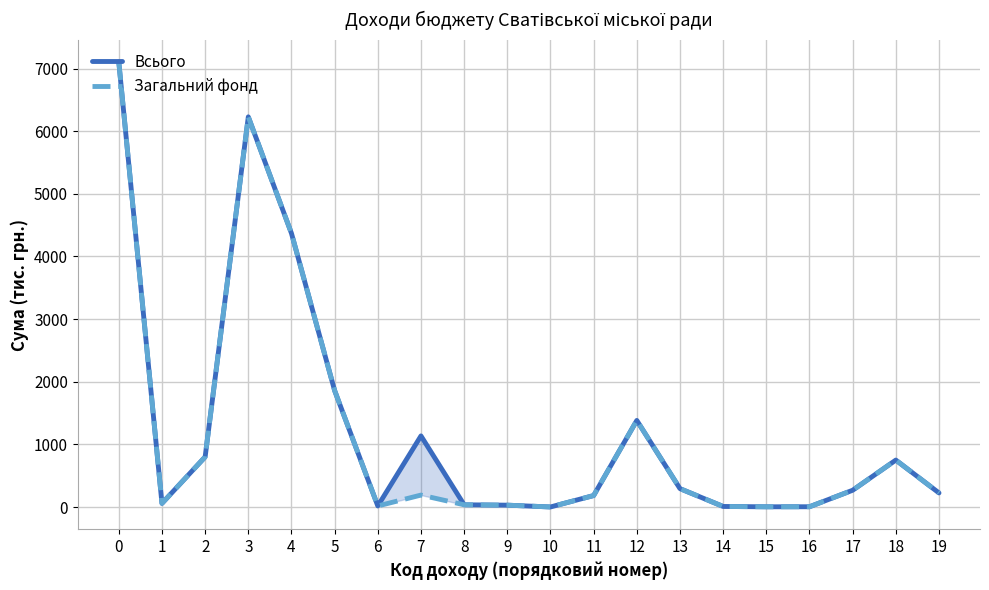

How many interior local peaks does the Всього series have?

4